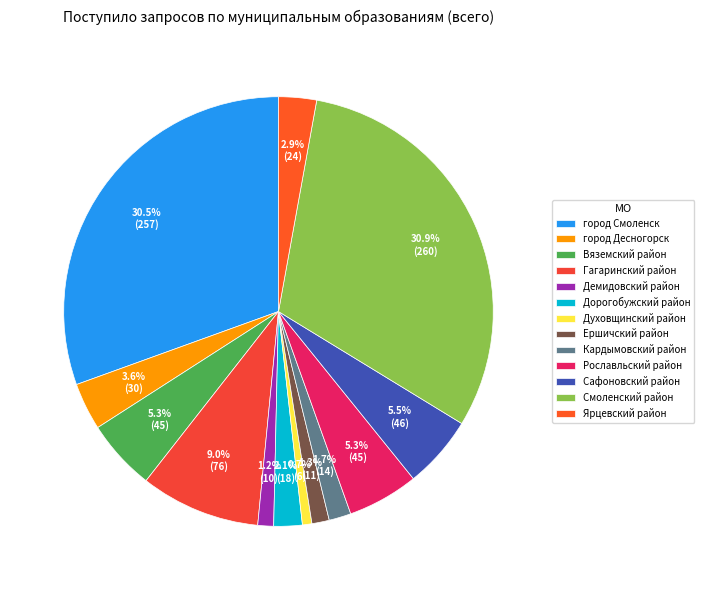

How many segments does this pie chart have?

13